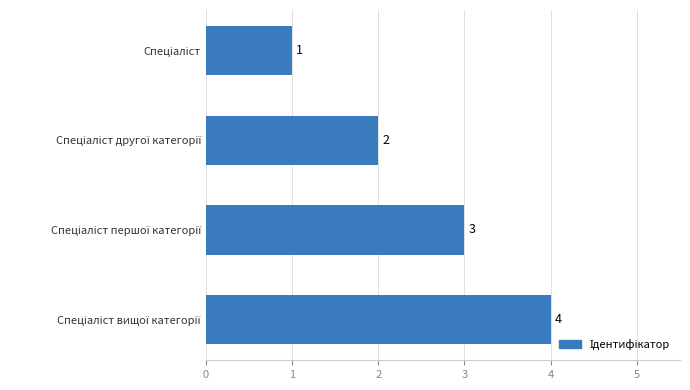

How many values are between 2 and 4?

3